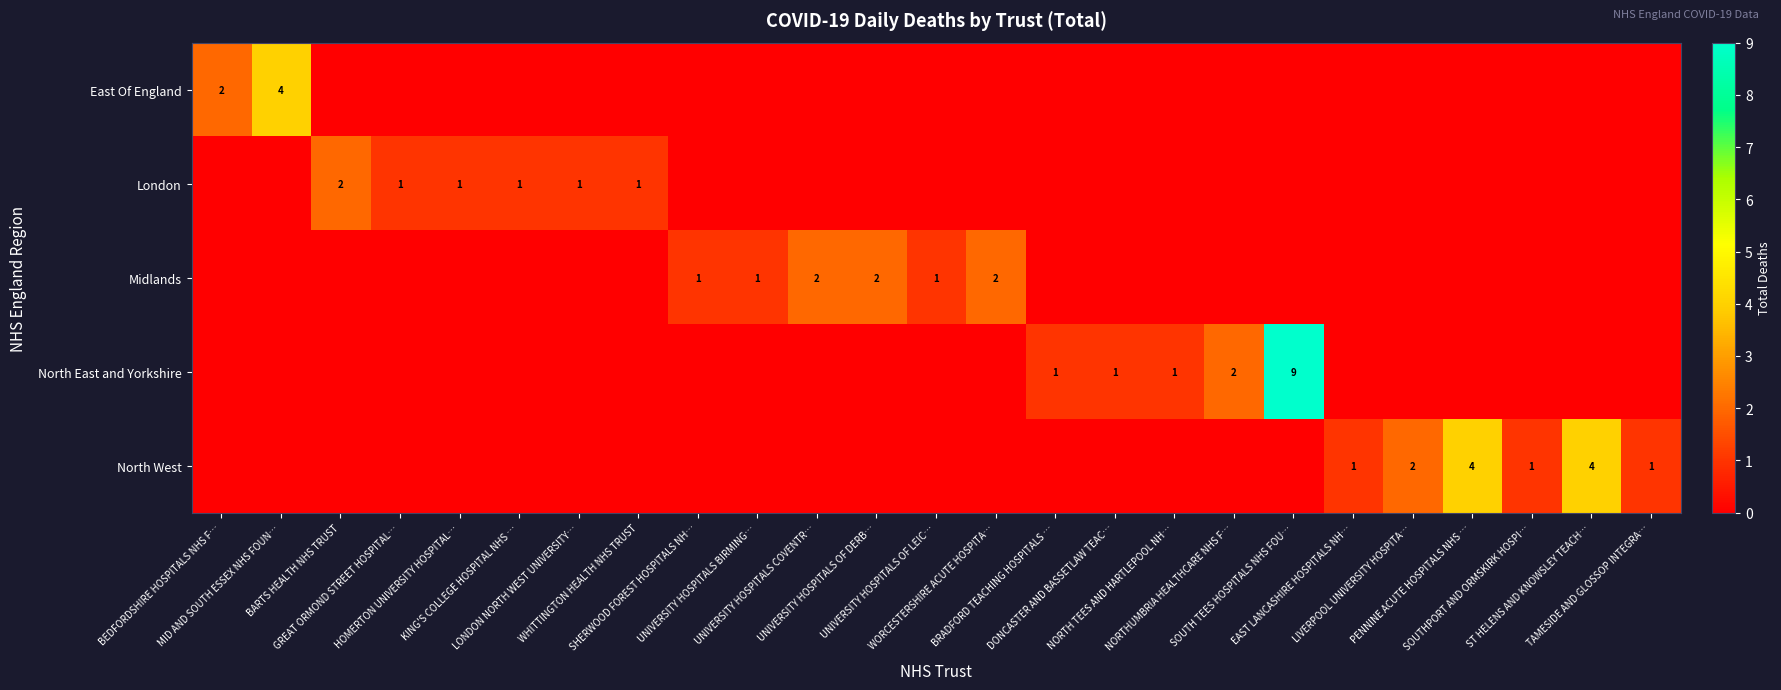

What is the difference between the maximum and minimum values in the East Of England series?

4